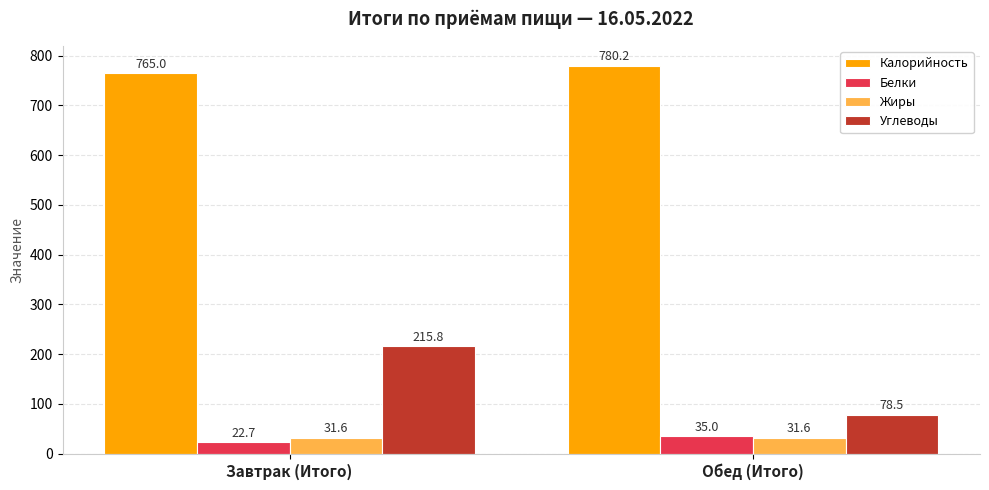

Between Завтрак (Итого) and Обед (Итого), which series saw the biggest shift?

Углеводы